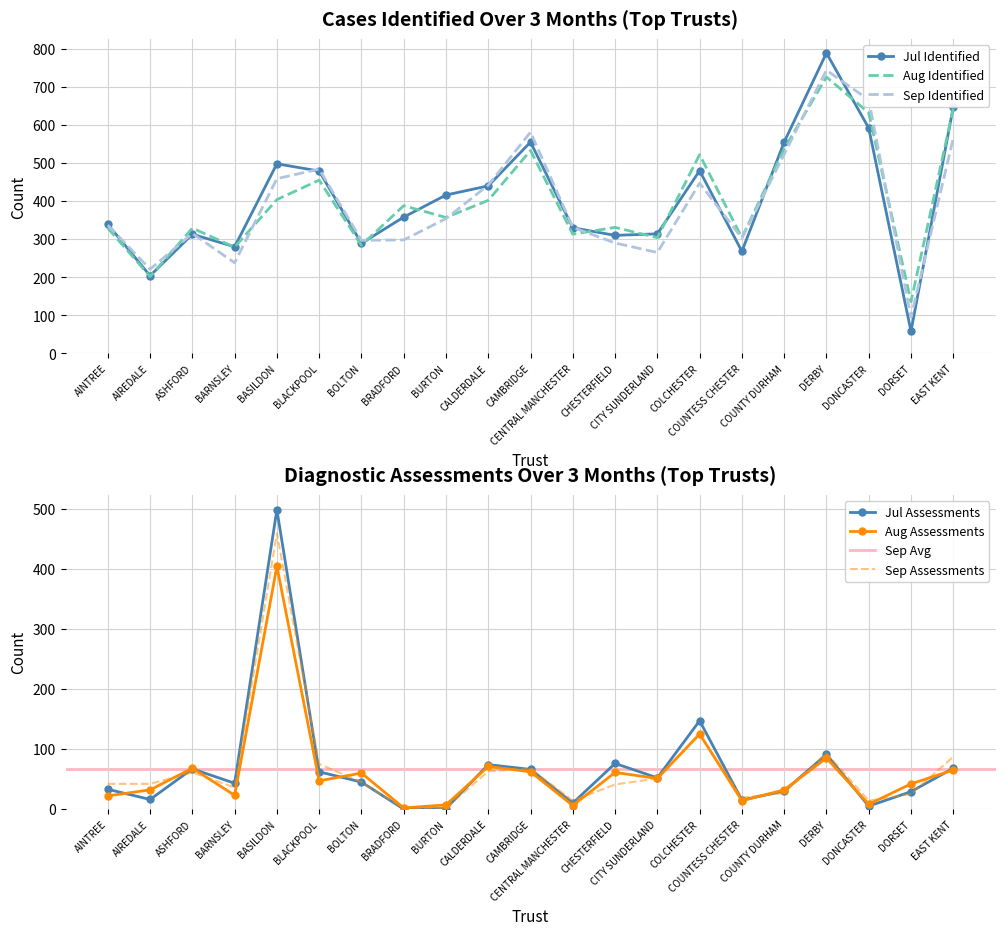

What position from the right is COUNTY DURHAM?

5